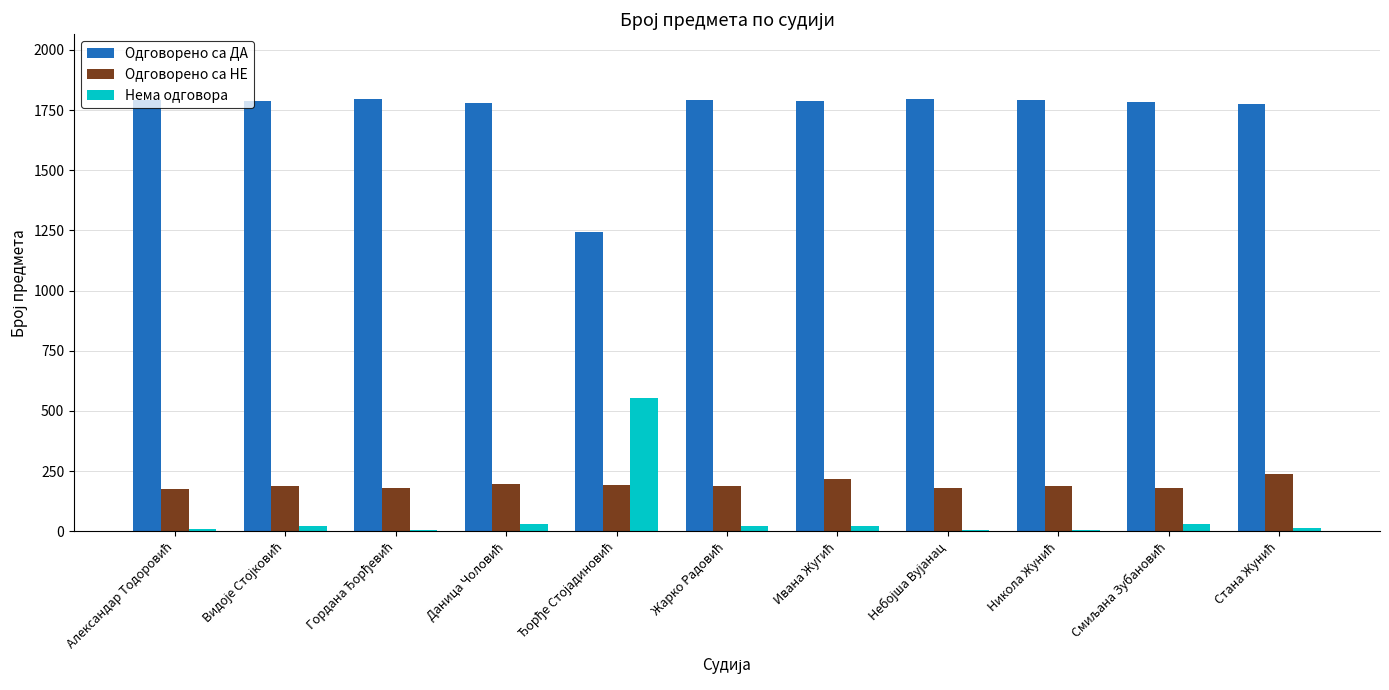

What is the sum of all Одговорено са ДА values?

19132